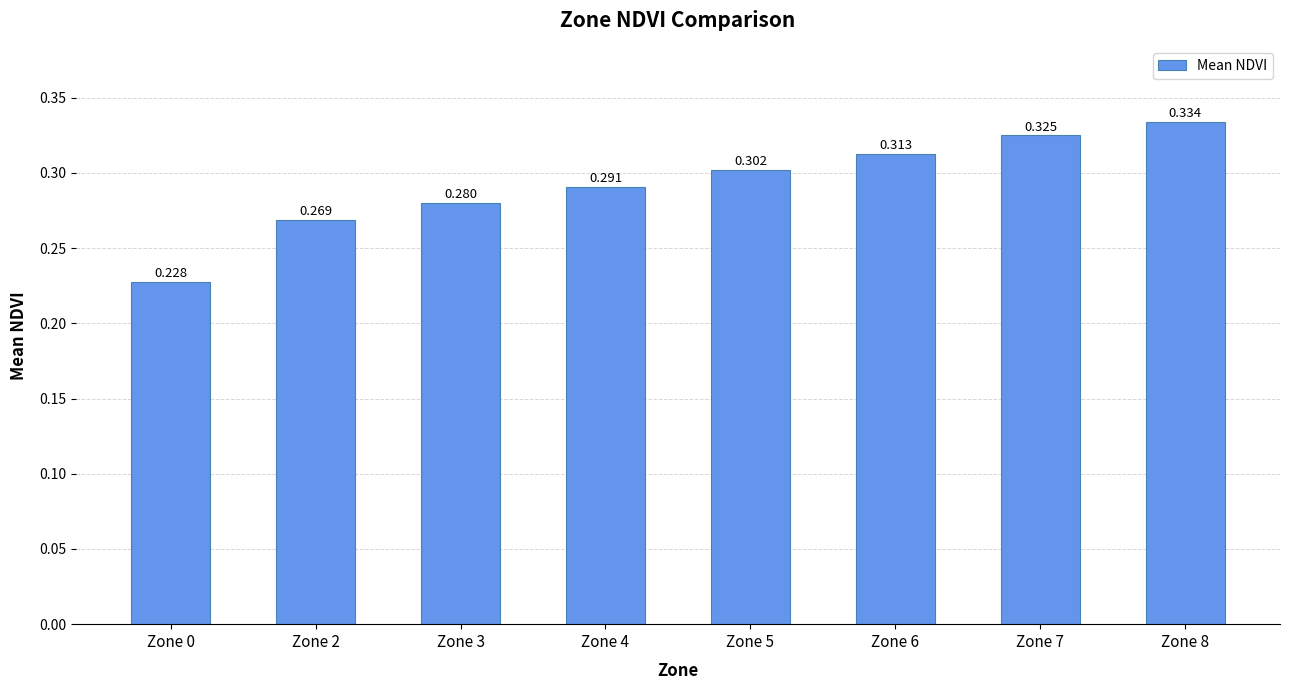

What is the sum of the values at Zone 3 and Zone 6?

0.6